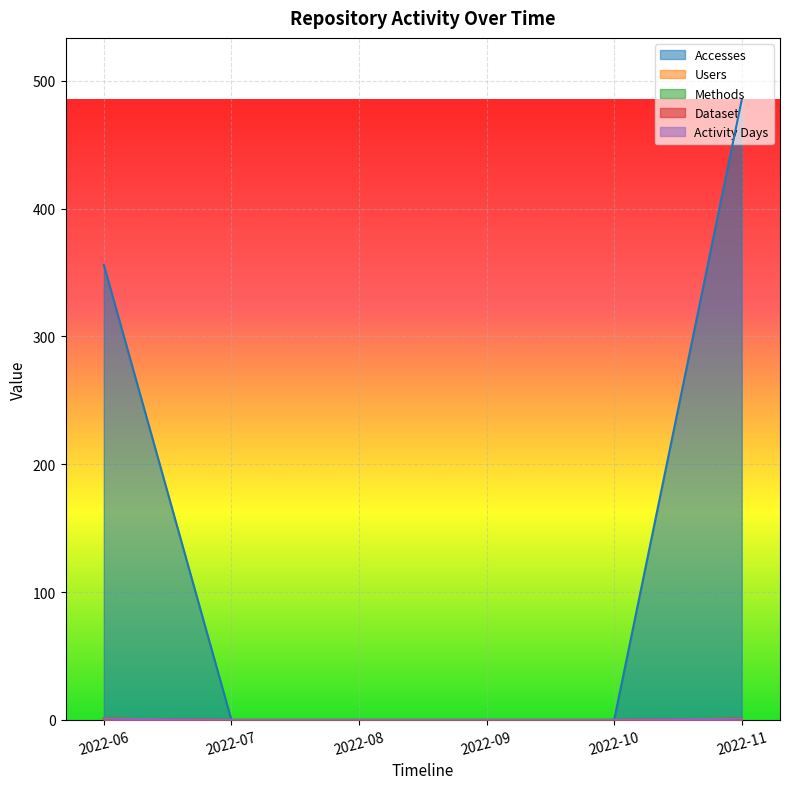

Rank the categories by Dataset value from lowest to highest.

2022-07, 2022-08, 2022-09, 2022-10, 2022-06, 2022-11